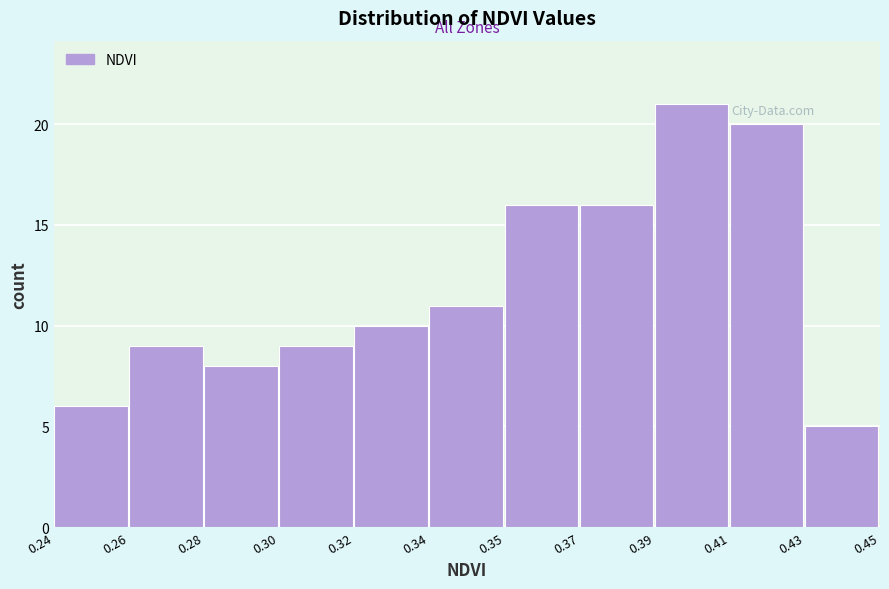

Reading right to left, extract all data points from this chart.

5	20	21	16	16	11	10	9	8	9	6